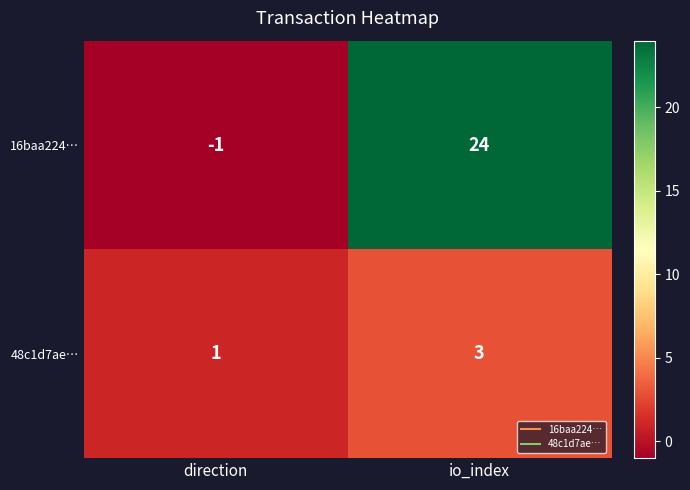

What is the sum of the 48c1d7ae… values at io_index and direction?

4